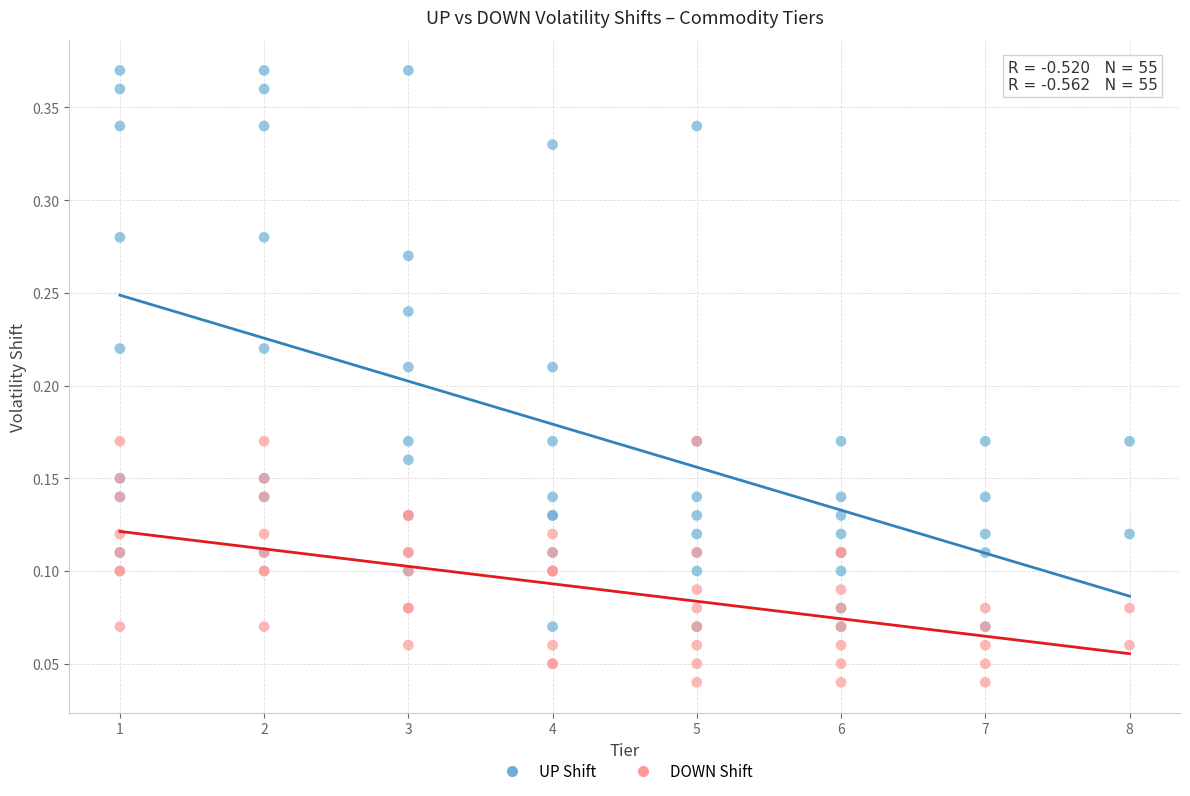

Which series reaches the minimum Y coordinate?

DOWN Shift